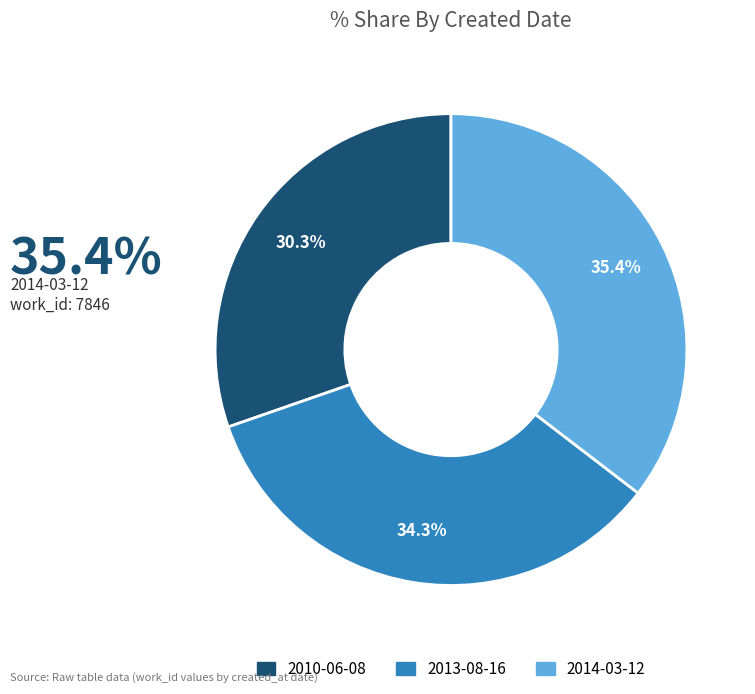

The 2013-08-16 slice represents 24% of the pie. True or false?

False